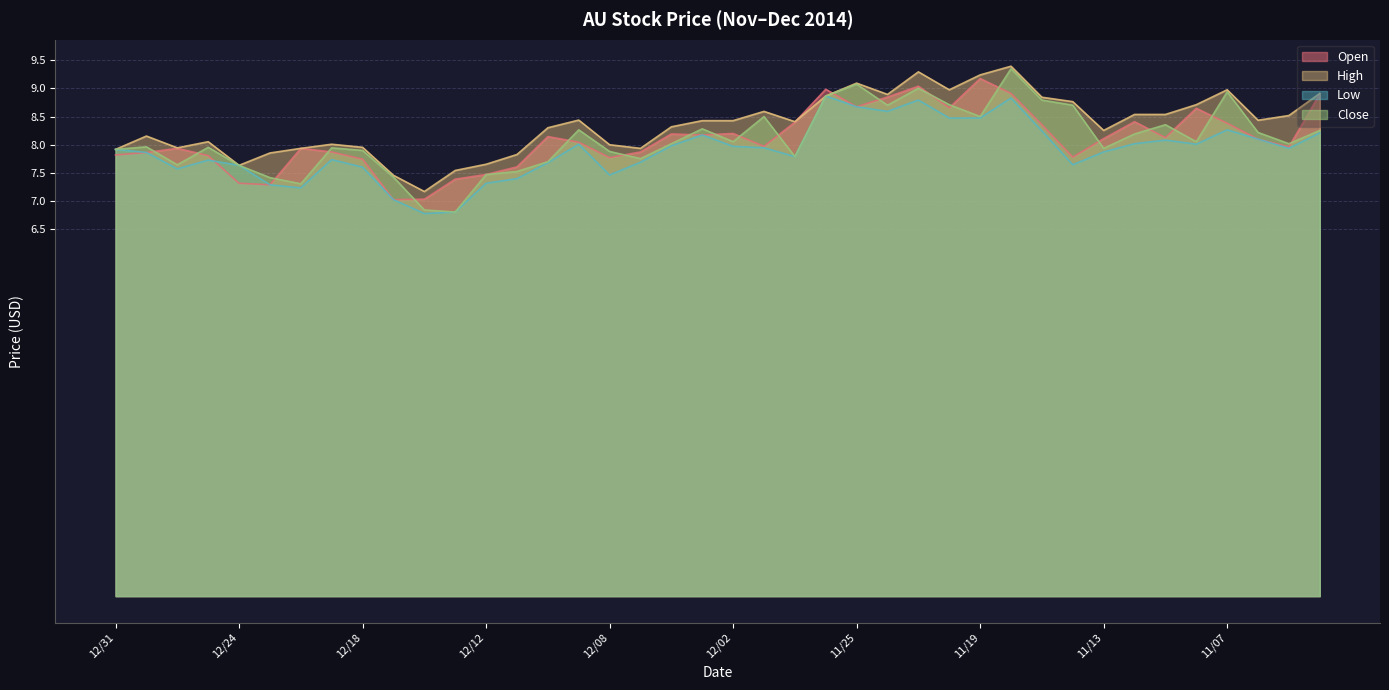

True or false: Close and Low intersect in this chart.

False